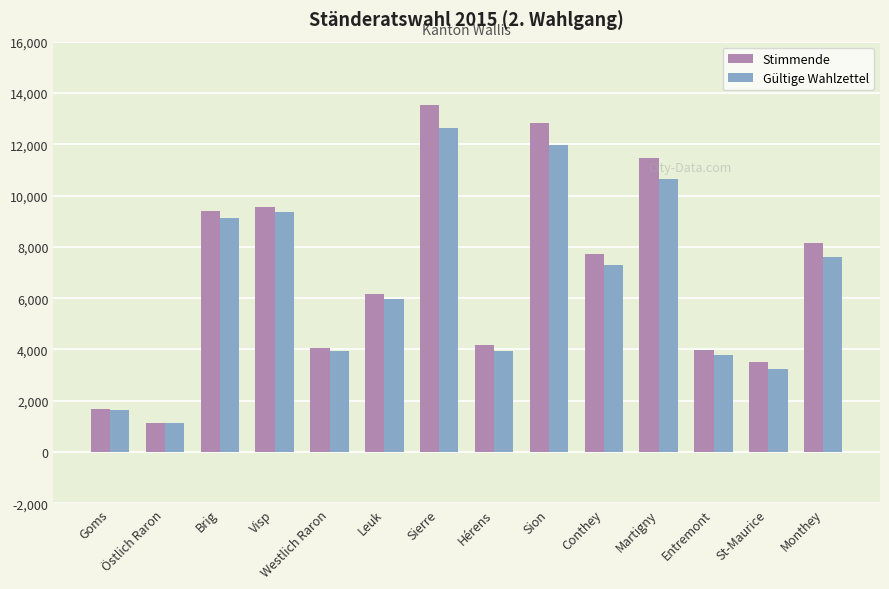

What is the total value across all series at Hérens?

8102